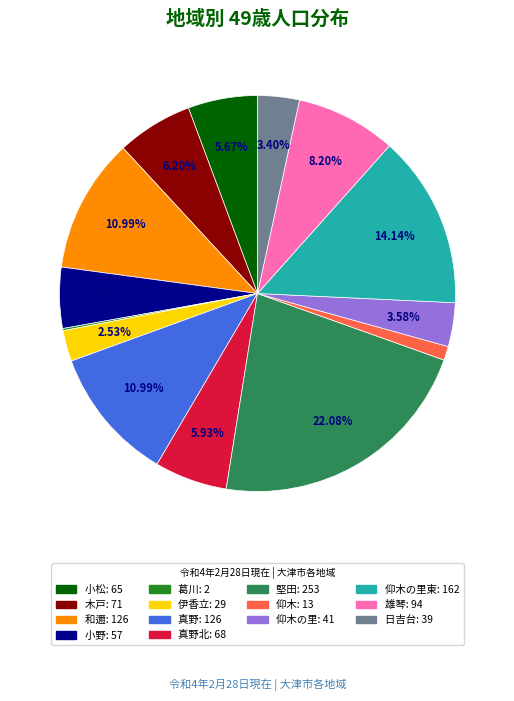

Does any single category account for the majority?

No